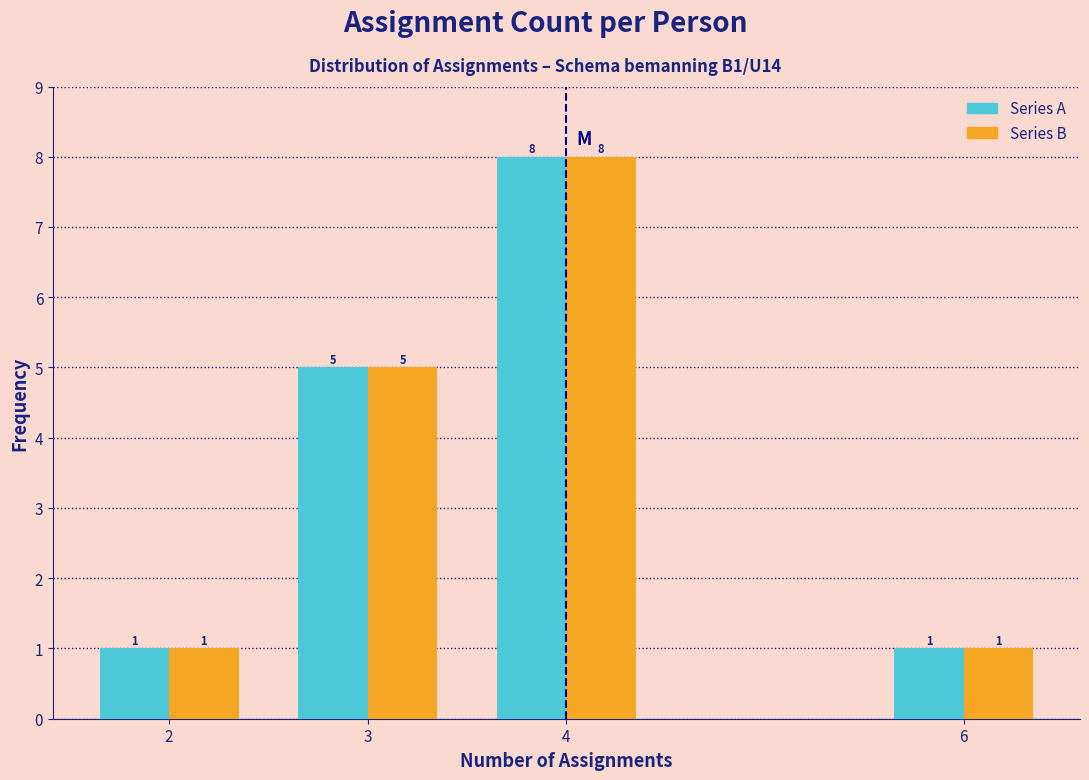

At which category is the sum across all series the highest?

4